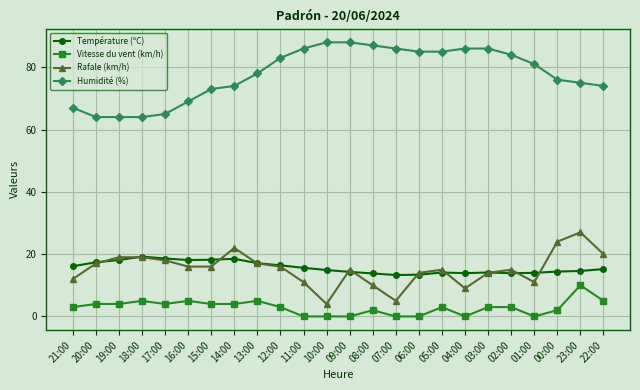

True or false: Vitesse du vent (km/h) and Rafale (km/h) intersect in this chart.

False